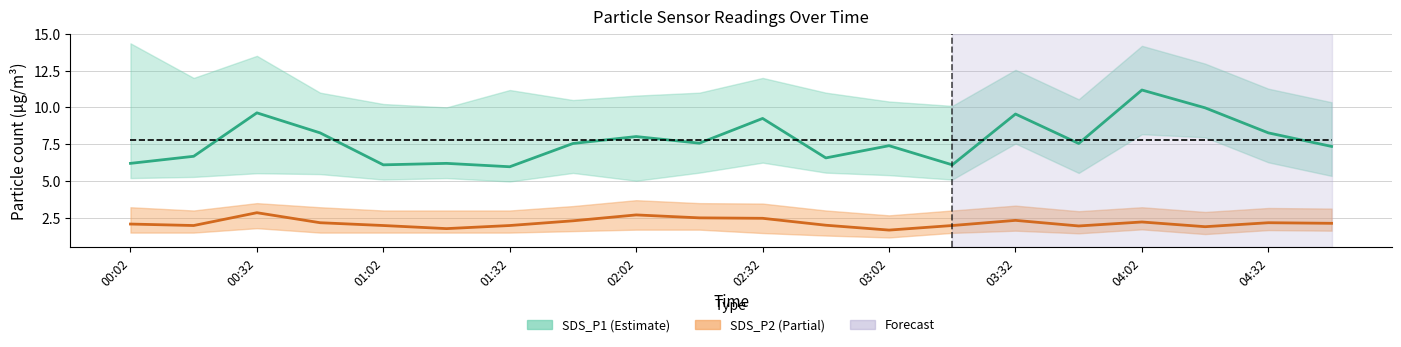

Is the value of SDS_P2_upper at 00:32 greater than the value of SDS_P2_lower at 02:02?

Yes